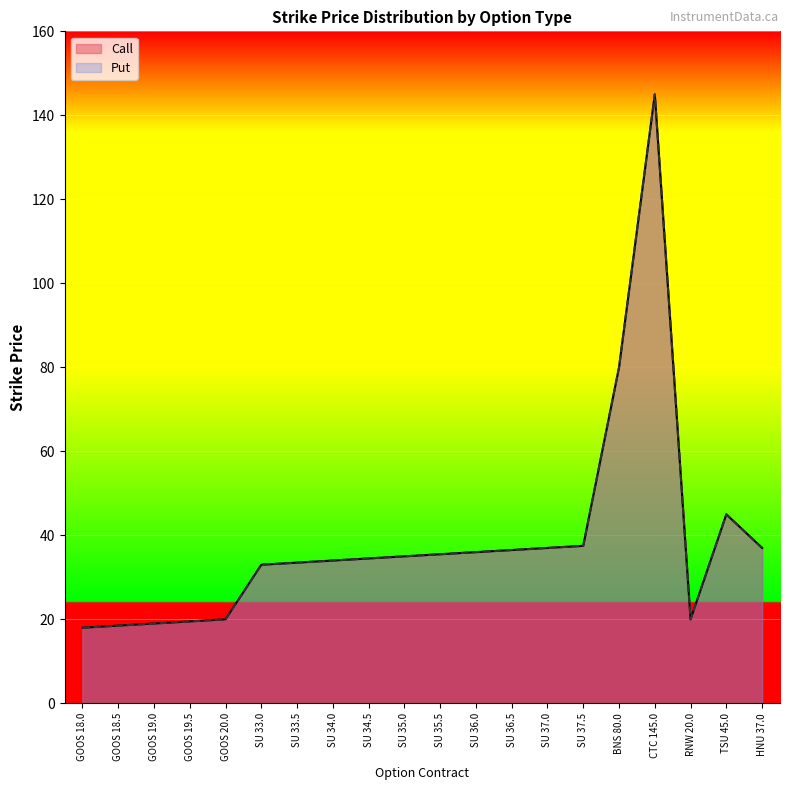

How many lines are shown in the chart?

2